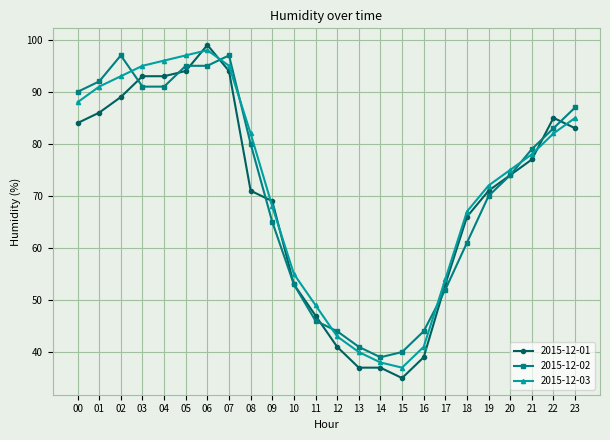

At which label is 2015-12-01 closest to 67?

18